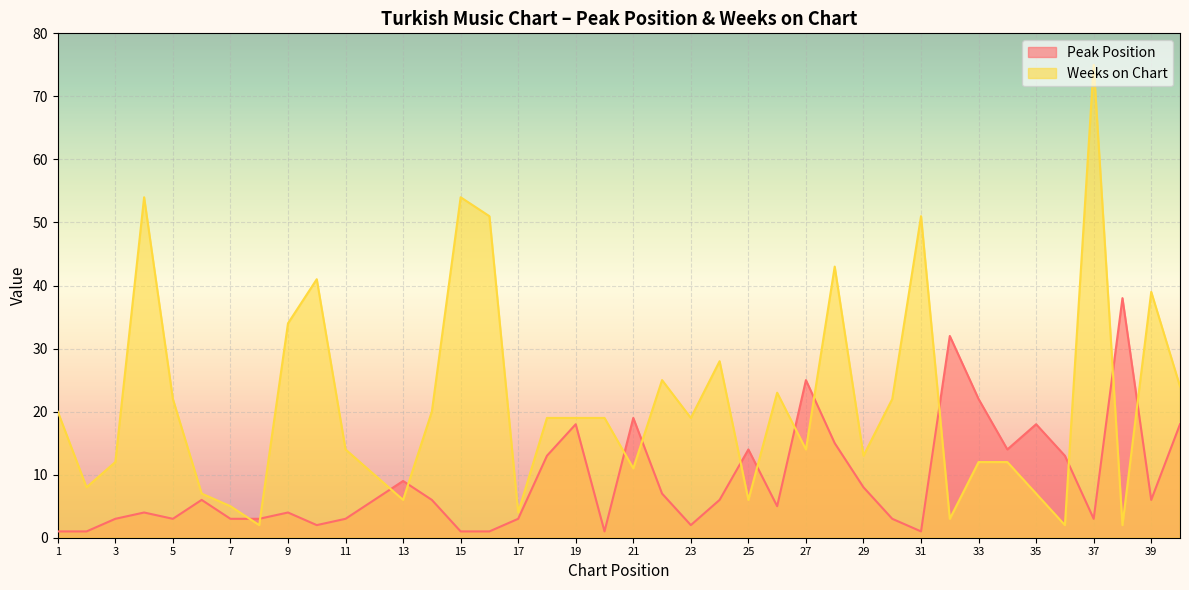

Reading right to left, transcribe all the data shown in this chart.

Peak Position: 40=18	39=6	38=38	37=3	36=13	35=18	34=14	33=22	32=32	31=1	30=3	29=8	28=15	27=25	26=5	25=14	24=6	23=2	22=7	21=19	20=1	19=18	18=13	17=3	16=1	15=1	14=6	13=9	12=6	11=3	10=2	9=4	8=3	7=3	6=6	5=3	4=4	3=3	2=1	1=1
Weeks on Chart: 40=24	39=39	38=2	37=75	36=2	35=7	34=12	33=12	32=3	31=51	30=22	29=13	28=43	27=14	26=23	25=6	24=28	23=19	22=25	21=11	20=19	19=19	18=19	17=4	16=51	15=54	14=20	13=6	12=10	11=14	10=41	9=34	8=2	7=5	6=7	5=22	4=54	3=12	2=8	1=20